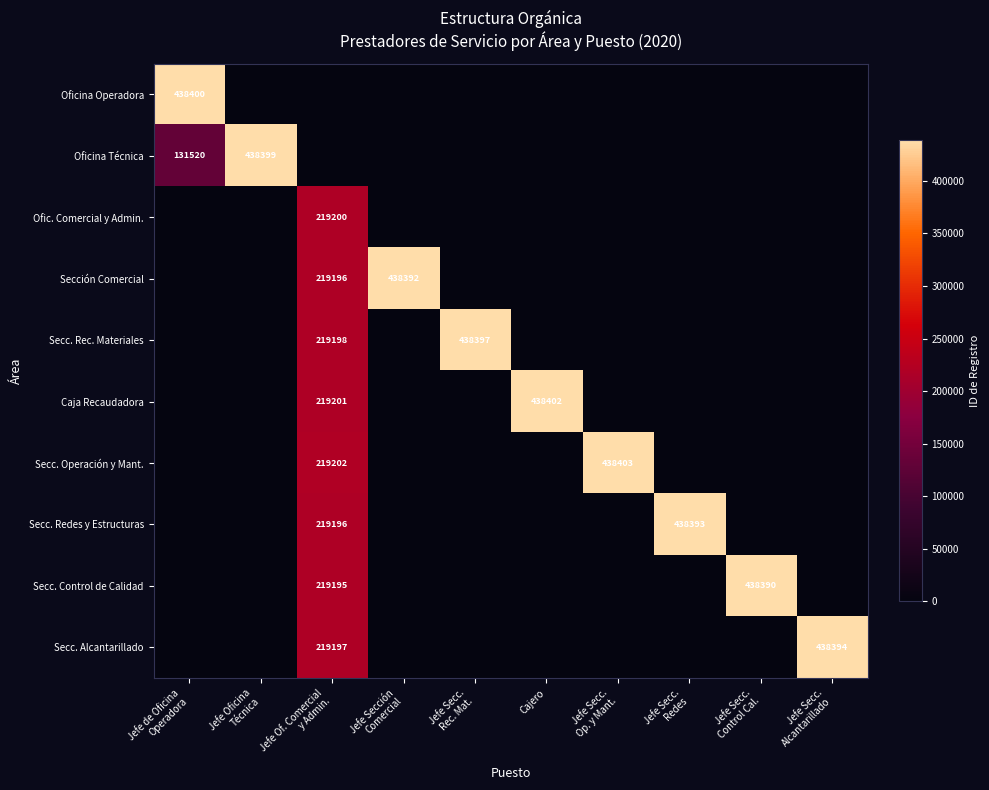

Rank the series by their maximum value, from lowest to highest.

Ofic. Comercial y Admin., Secc. Control de Calidad, Sección Comercial, Secc. Redes y Estructuras, Secc. Alcantarillado, Secc. Rec. Materiales, Oficina Técnica, Oficina Operadora, Caja Recaudadora, Secc. Operación y Mant.